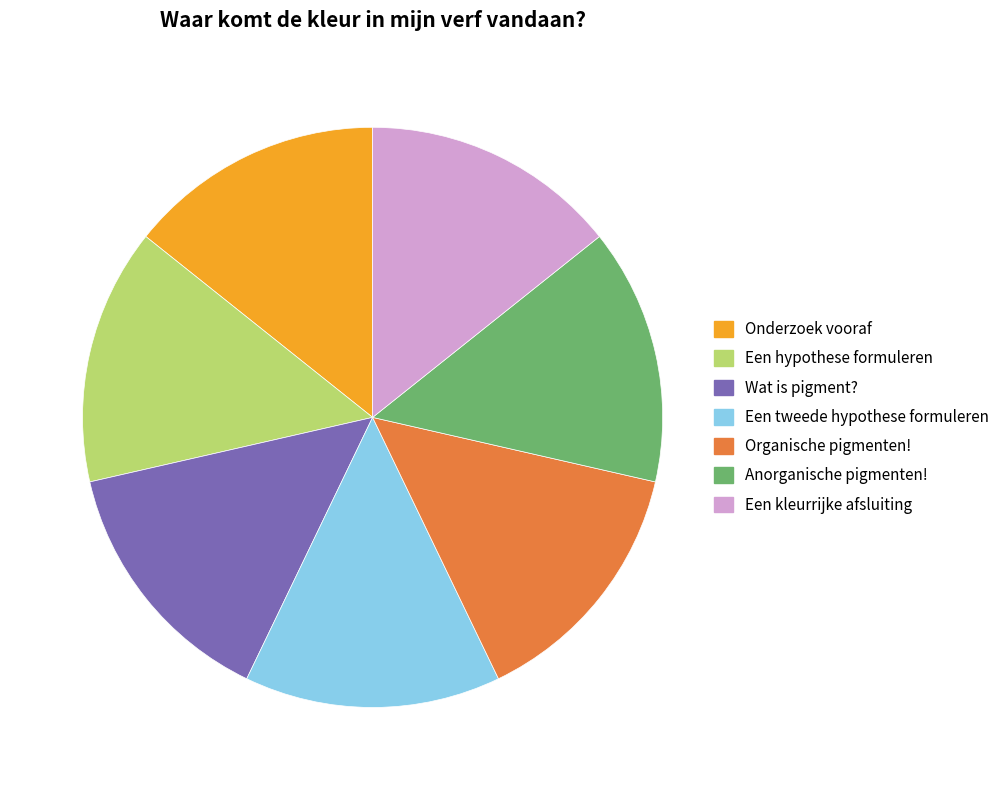

Approximately how many times larger is the value at Een kleurrijke afsluiting compared to Een tweede hypothese formuleren?

1.0